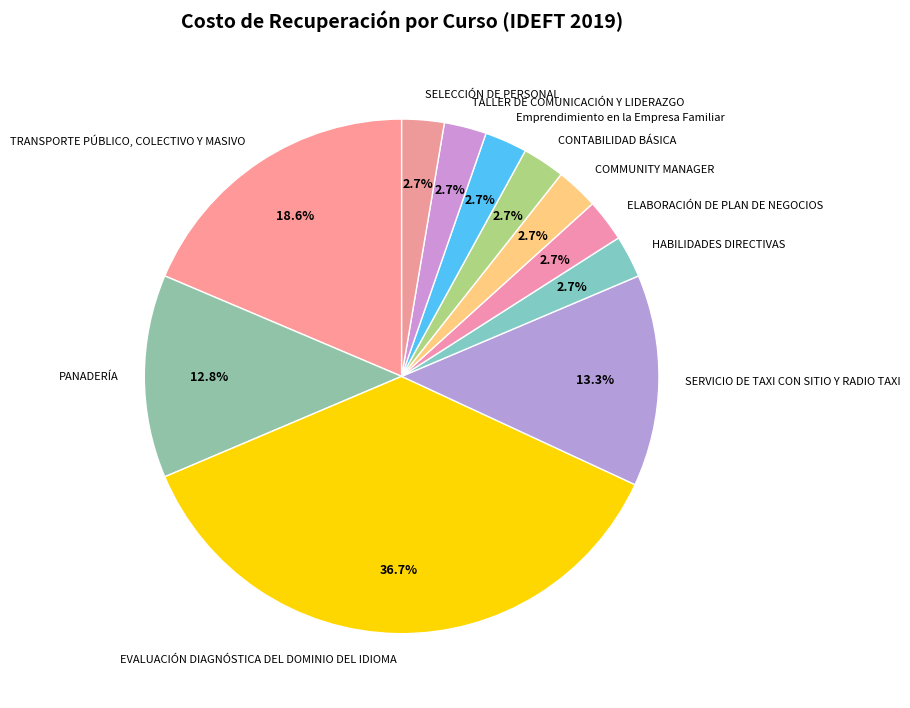

Between SERVICIO DE TAXI CON SITIO Y RADIO TAXI and Emprendimiento en la Empresa Familiar, which is larger?

SERVICIO DE TAXI CON SITIO Y RADIO TAXI